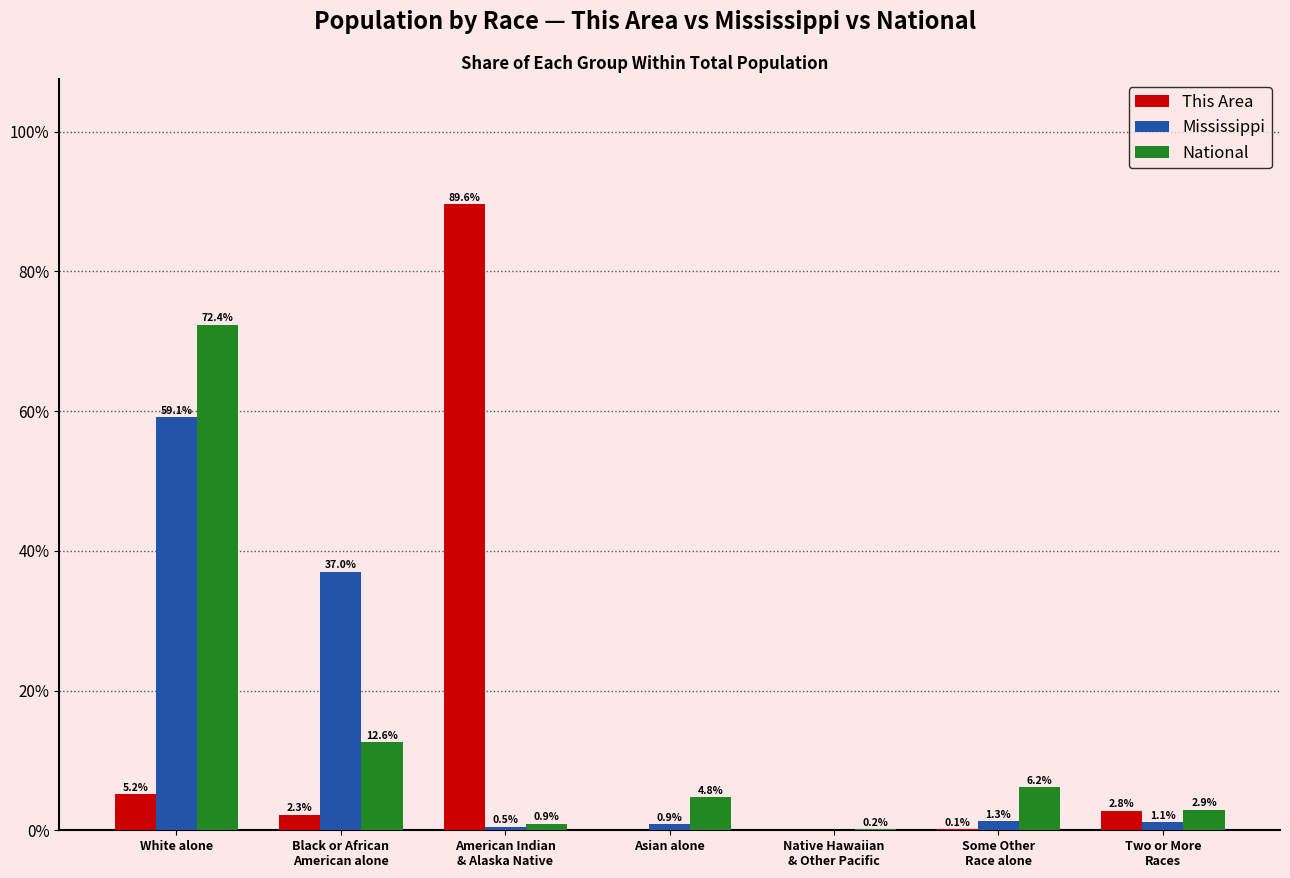

Which category has the highest value across all series?

American Indian
& Alaska Native